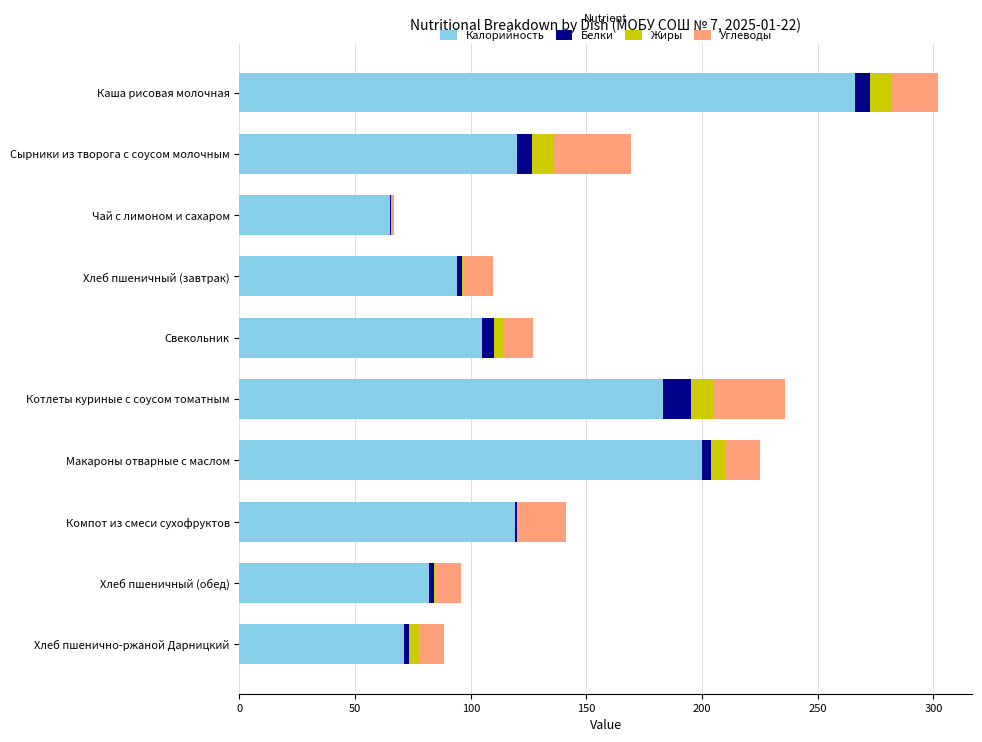

The value of Калорийность at Хлеб пшенично-ржаной Дарницкий is 97.0. True or false?

False